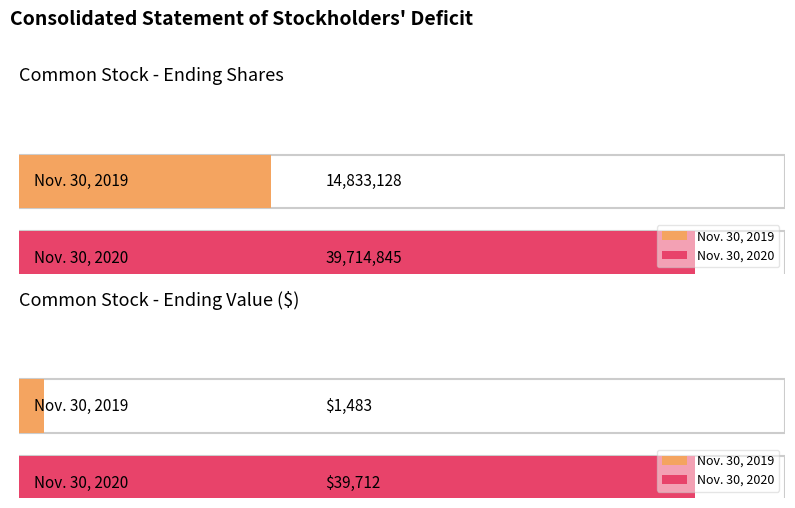

Count the Common Stock (Value) values in the range 1483 to 39712.

2